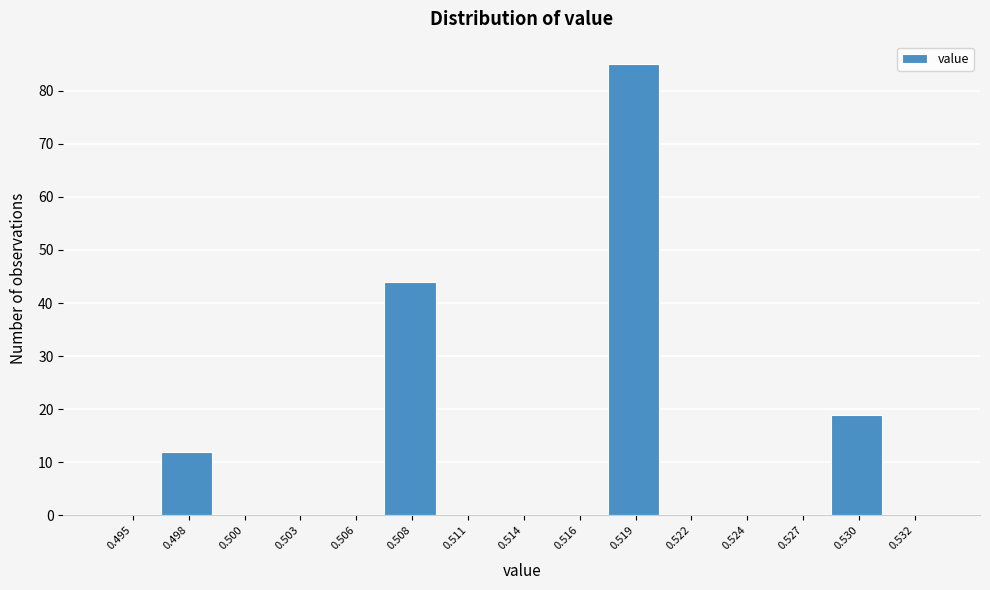

Reading left to right, transcribe all the data shown in this chart.

0.495=0	0.498=12	0.500=0	0.503=0	0.506=0	0.508=44	0.511=0	0.514=0	0.516=0	0.519=85	0.522=0	0.524=0	0.527=0	0.530=19	0.532=0